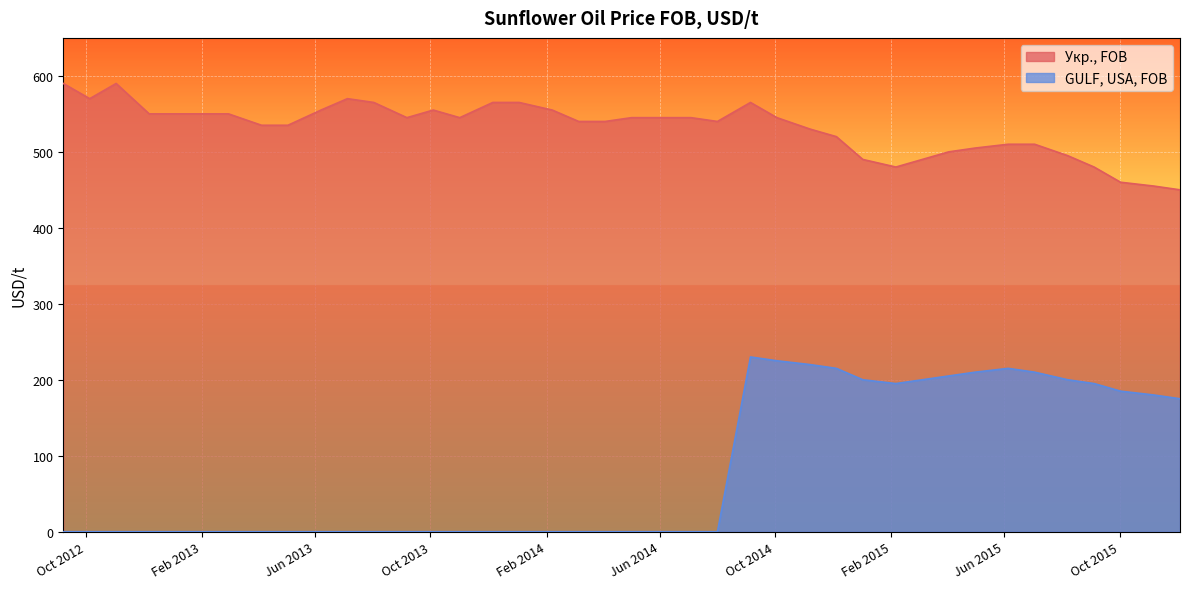

Reading right to left, extract all data points from this chart.

Укр., FOB: 450	455	460	480	495	510	510	505	500	490	480	490	520	530	545	565	540	545	545	545	540	540	555	565	565	545	555	545	565	570	555	535	535	550	550	550	550	590	570	590
GULF, USA, FOB: 175	180	185	195	200	210	215	210	205	200	195	200	215	220	225	230	0	0	0	0	0	0	0	0	0	0	0	0	0	0	0	0	0	0	0	0	0	0	0	0